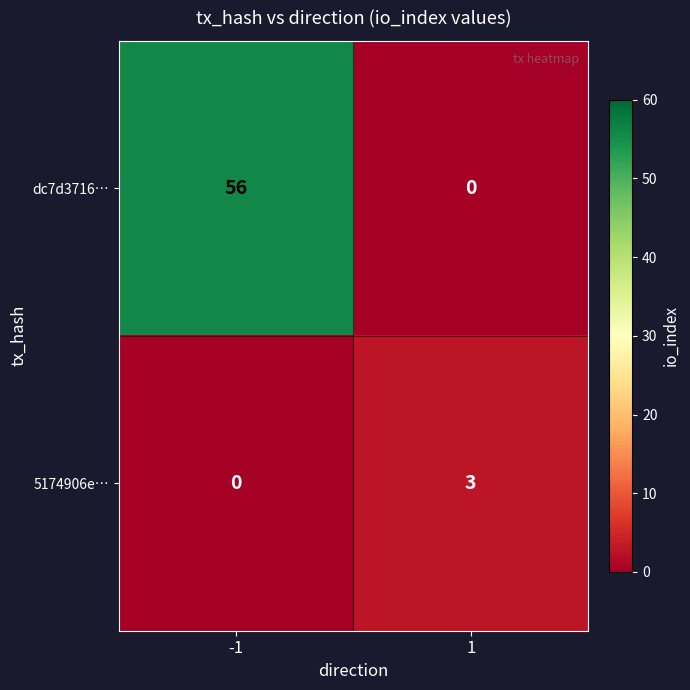

What is the highest value of the 5174906e… series?

3